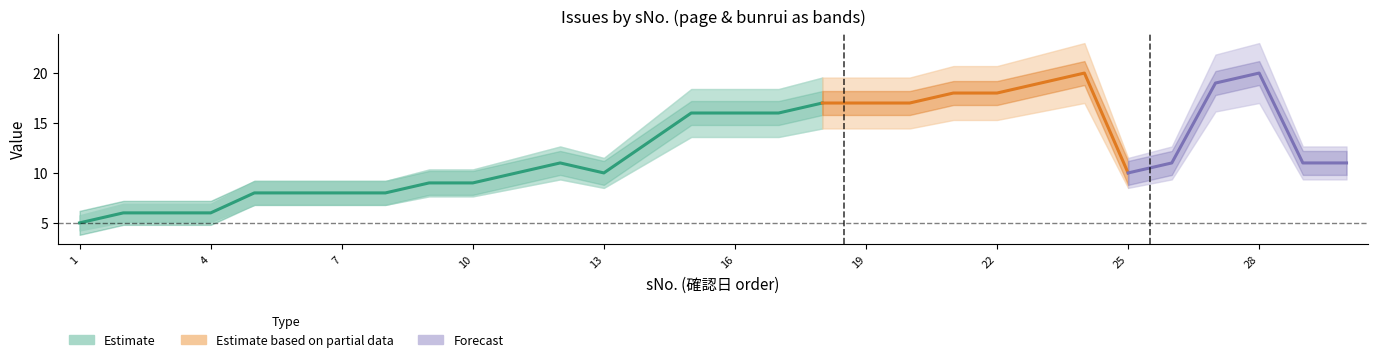

Reading left to right, transcribe all the data shown in this chart.

done_count: 1=1	2=2	3=3	4=4	5=5	6=6	7=7	8=8	9=9	10=10	11=11	12=12	13=13	14=14	15=15	16=16	17=17	18=18	19=19	20=20	21=21	22=22	23=23	24=24	25=25	26=26	27=27	28=28	29=29	30=30
page: 1=5	2=6	3=6	4=6	5=8	6=8	7=8	8=8	9=9	10=9	11=10	12=11	13=10	14=13	15=16	16=16	17=16	18=17	19=17	20=17	21=18	22=18	23=19	24=20	25=10	26=11	27=19	28=20	29=11	30=11
bunrui: 1=24	2=0	3=24	4=24	5=24	6=24	7=0	8=0	9=24	10=25	11=20	12=24	13=4	14=24	15=30	16=30	17=30	18=0	19=24	20=25	21=24	22=25	23=4	24=4	25=24	26=24	27=24	28=24	29=14	30=12